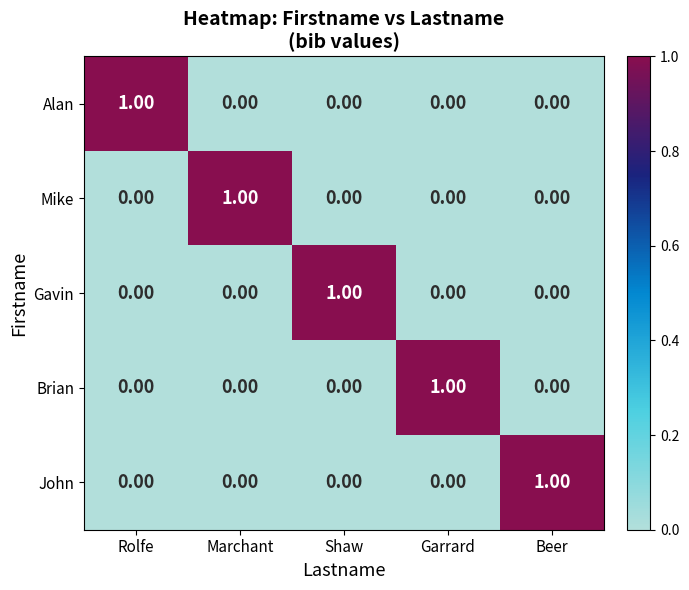

At how many categories does at least one series exceed 0?

5